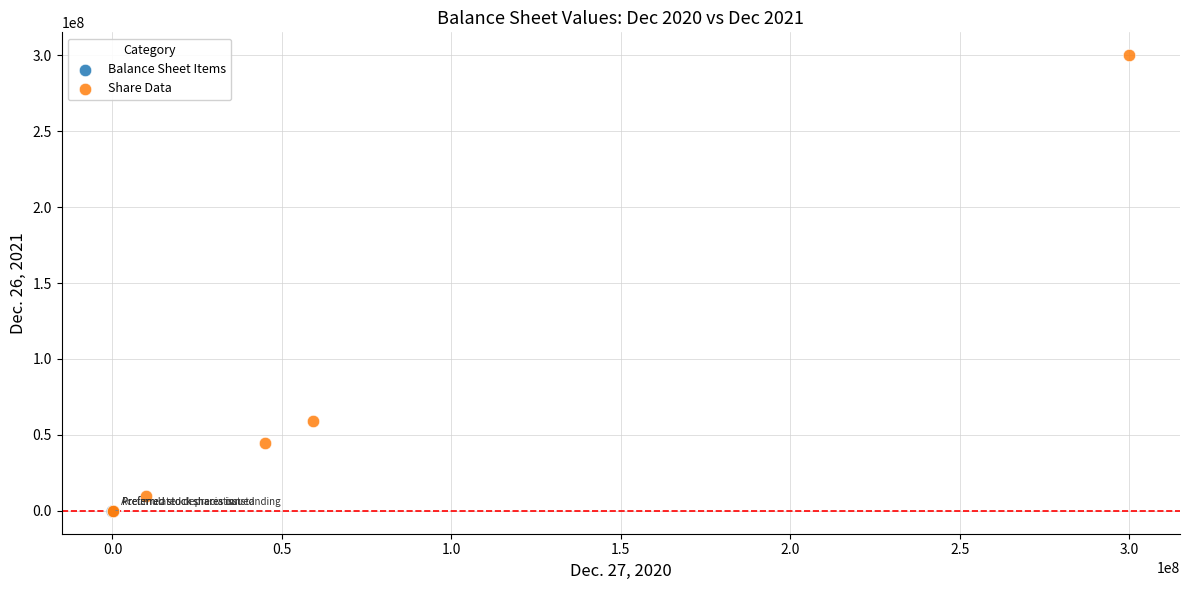

Which series has the widest spread of Y values?

Share Data